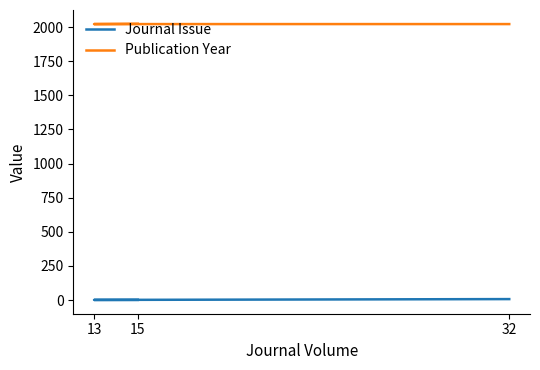

Is the value of Publication Year at 32 greater than the value of Journal Issue at 13?

Yes